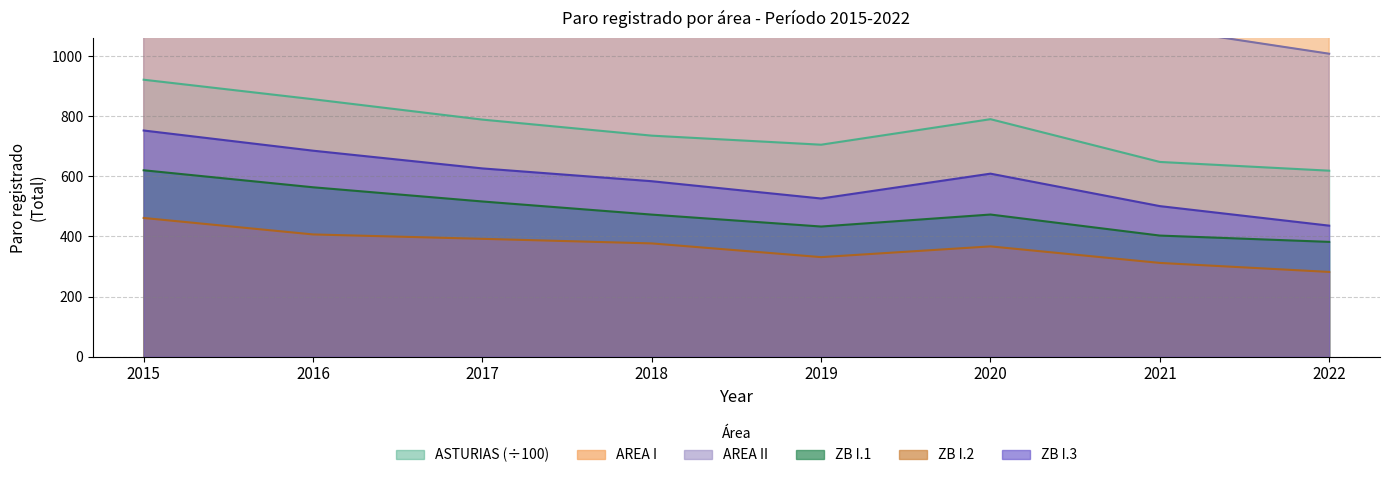

What is the spread (max minus min) of values at 2022?

1371.0